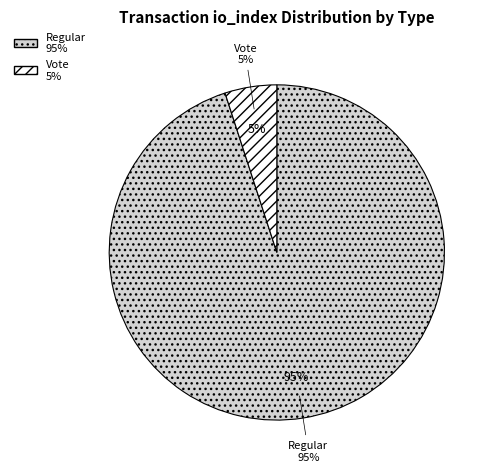

Does Vote (io_index=2) account for over 50% of the chart?

No